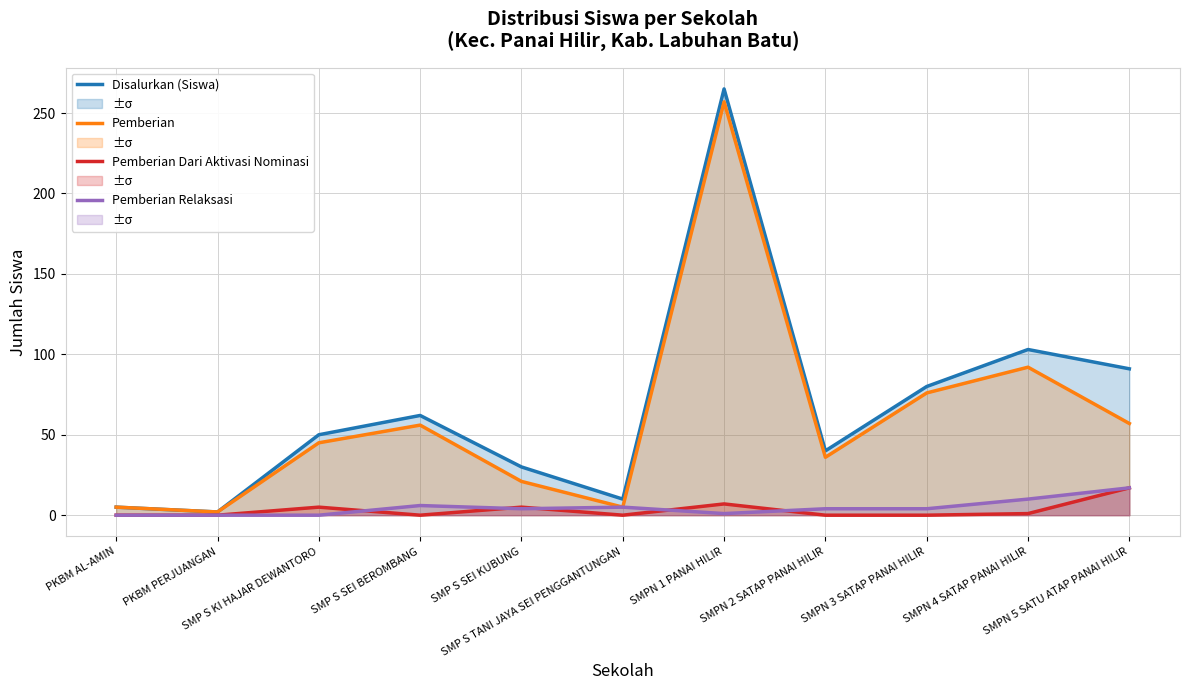

The Disalurkan (Siswa) series shows 103 at SMPN 4 SATAP PANAI HILIR. True or false?

True